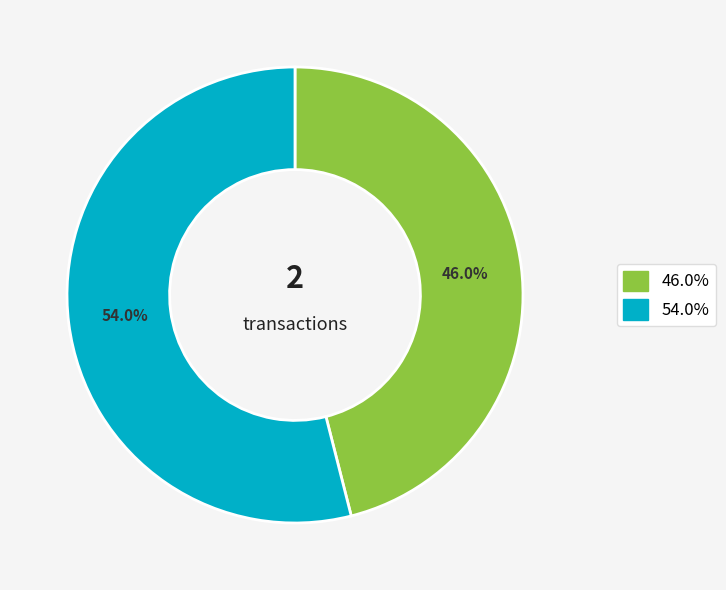

Does any single category account for the majority?

Yes